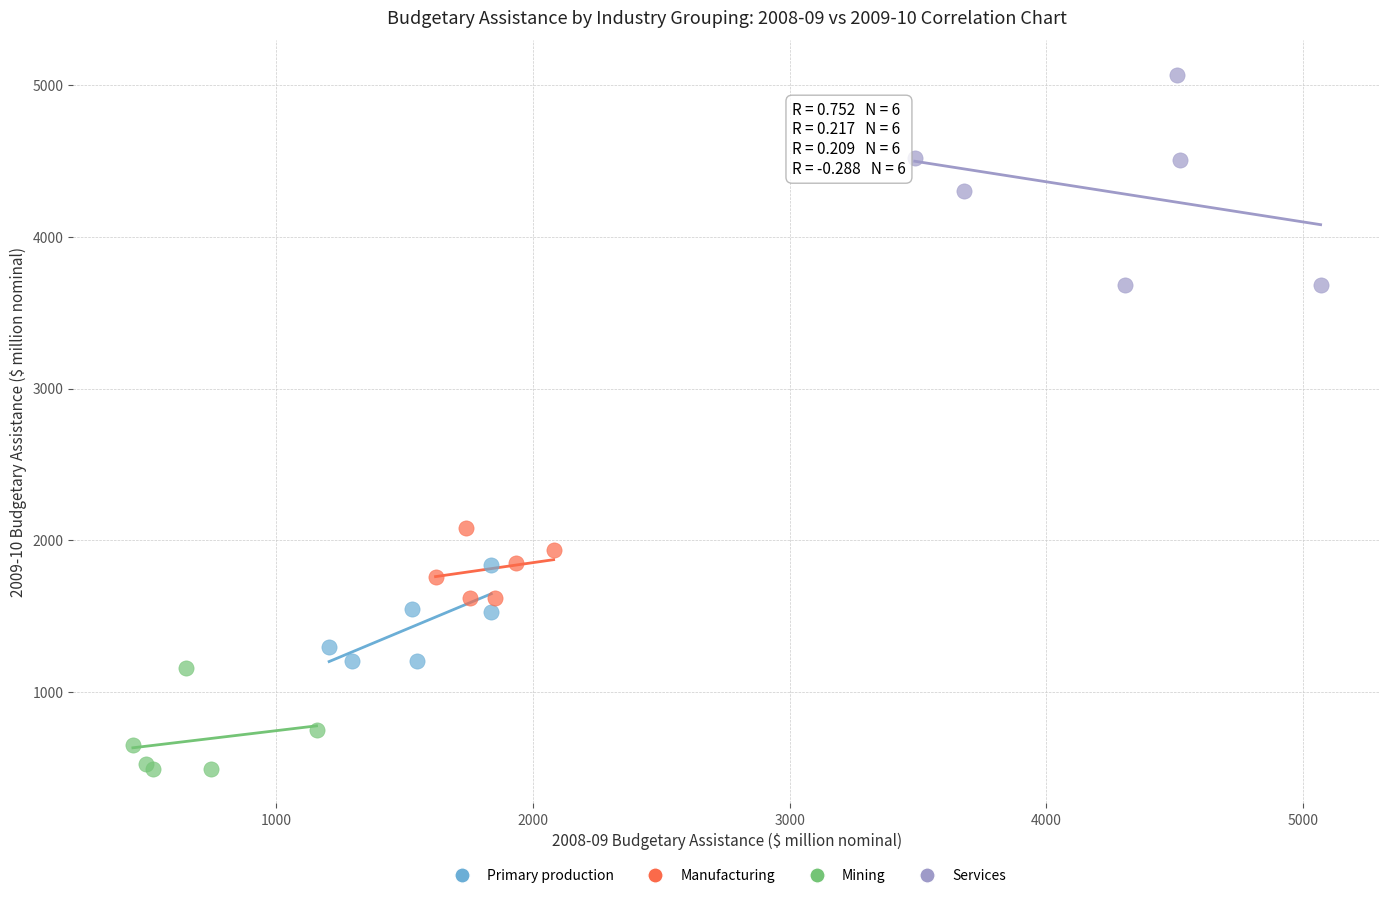

Which series contains the highest Y value?

Services